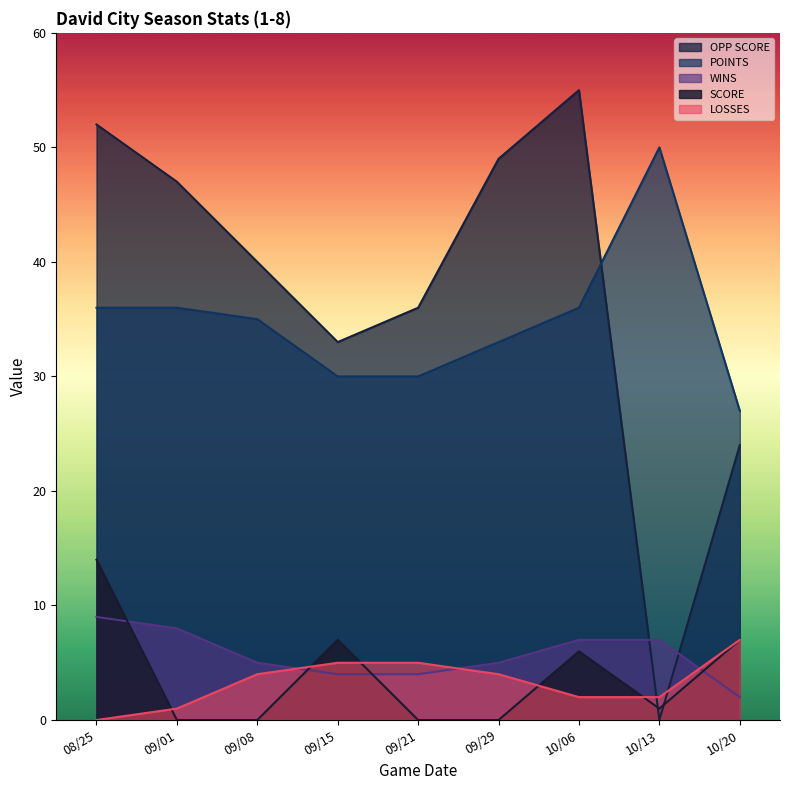

How many categories are shown in the chart?

9